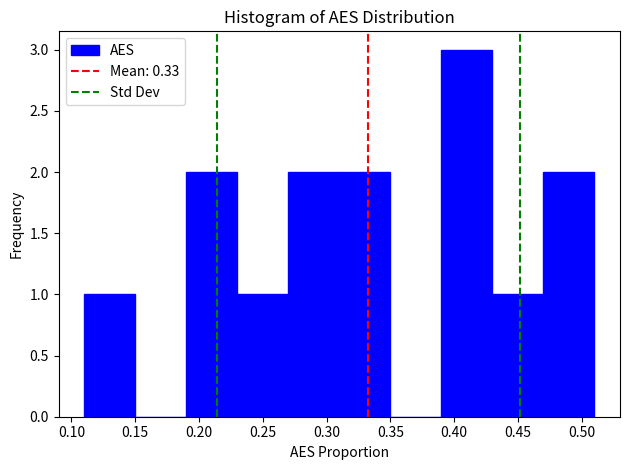

Reading left to right, transcribe this chart: for each bar, give the range it covers on the x-axis and its height. The values are not printed on the chart, so give them approximately, as read against the axis.

0.11 to 0.15: 1
0.15 to 0.19: 0
0.19 to 0.23: 2
0.23 to 0.27: 1
0.27 to 0.31: 2
0.31 to 0.35: 2
0.35 to 0.39: 0
0.39 to 0.43: 3
0.43 to 0.47: 1
0.47 to 0.51: 2